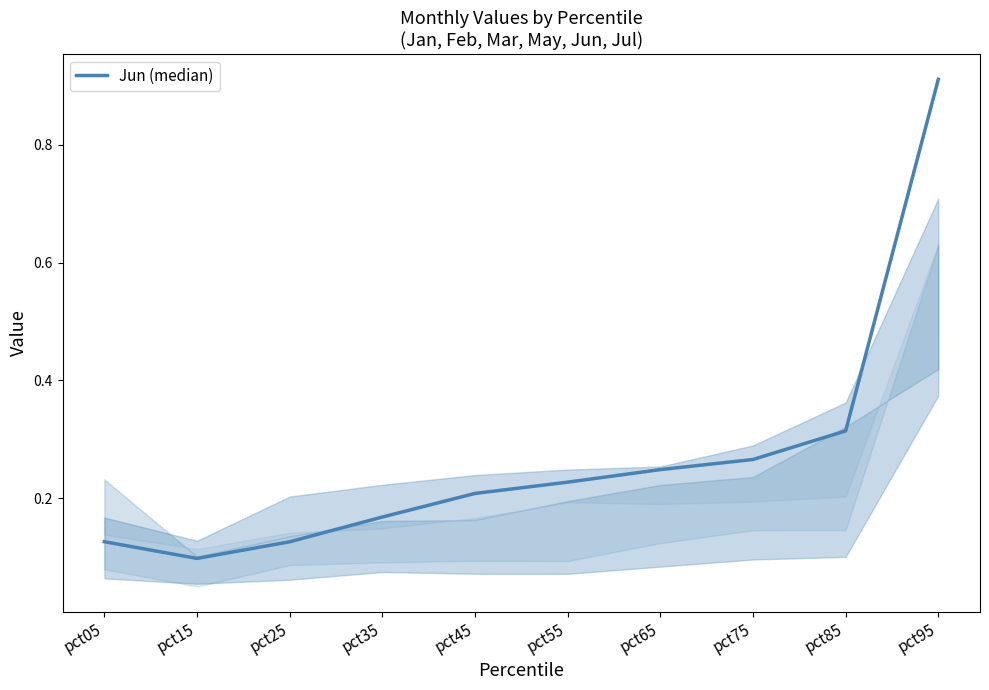

At which category does the chart reach its peak across all series?

pct95